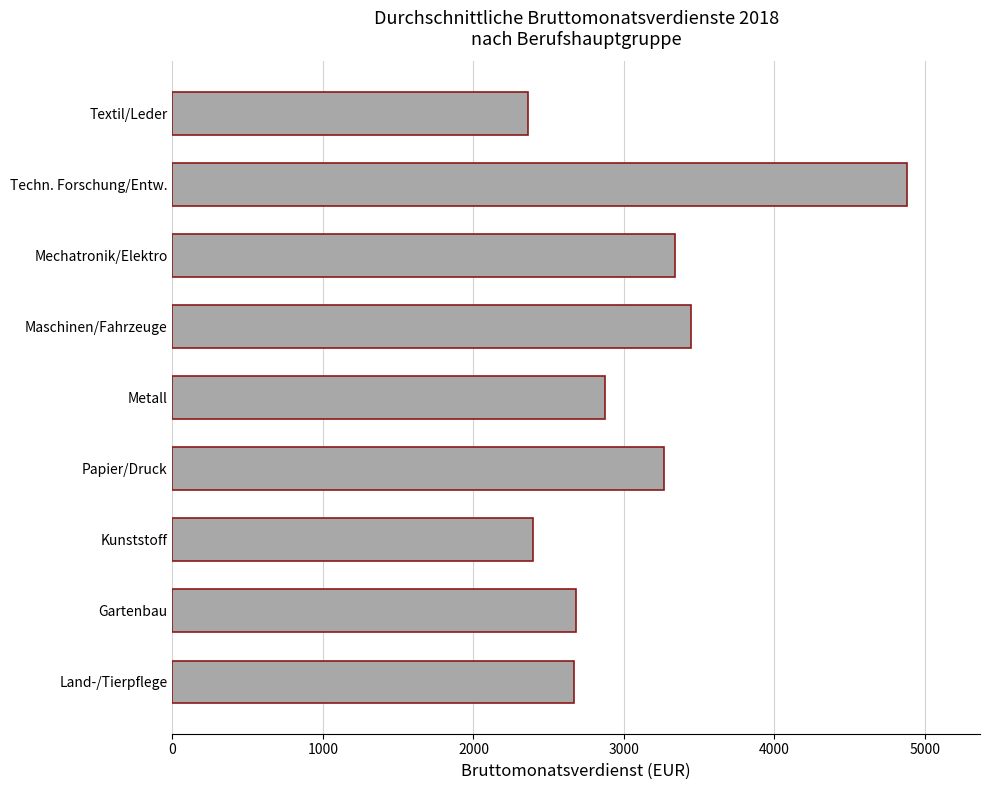

What is the ratio of the value at Gartenbau to the value at Techn. Forschung/Entw.?

0.6